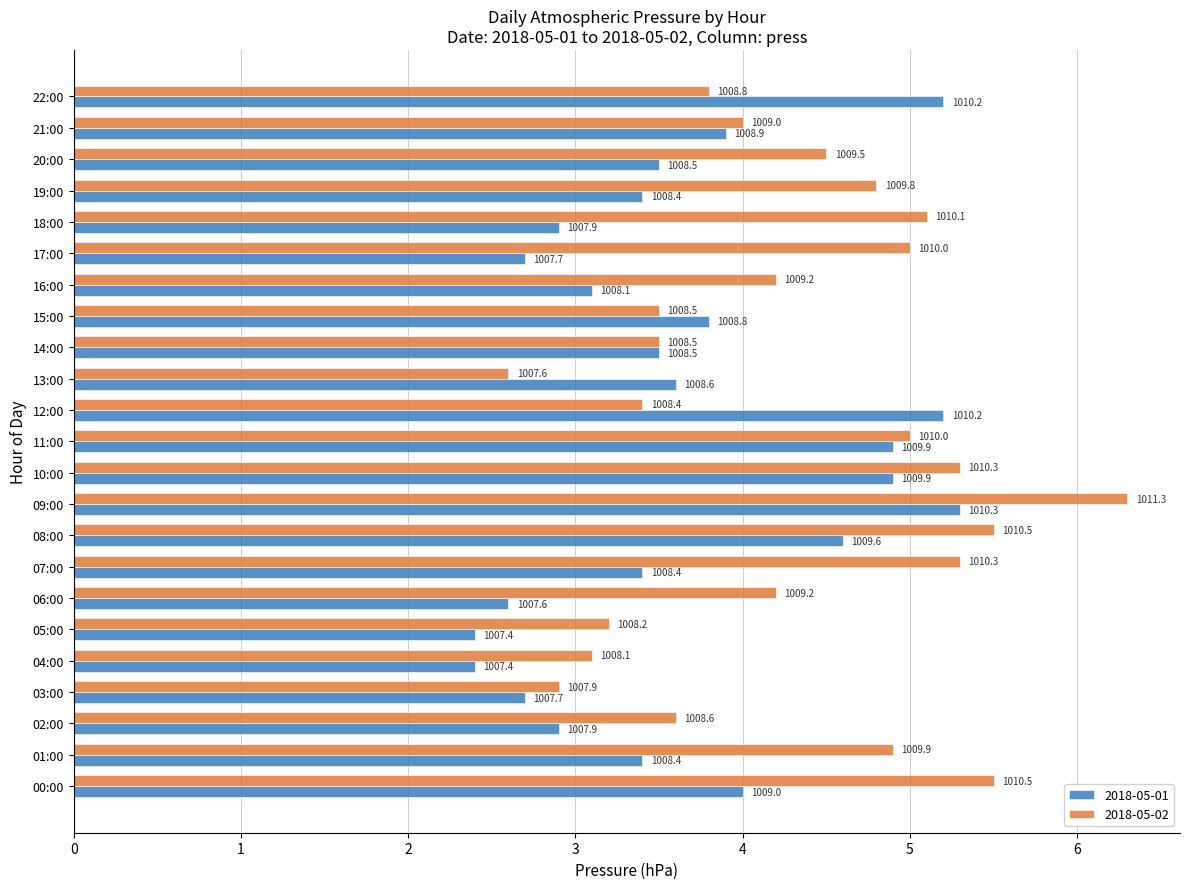

Reading right to left, list all the values displayed in this chart.

2018-05-01: 5.2	3.9	3.5	3.4	2.9	2.7	3.1	3.8	3.5	3.6	5.2	4.9	4.9	5.3	4.6	3.4	2.6	2.4	2.4	2.7	2.9	3.4	4.0
2018-05-02: 3.8	4.0	4.5	4.8	5.1	5.0	4.2	3.5	3.5	2.6	3.4	5.0	5.3	6.3	5.5	5.3	4.2	3.2	3.1	2.9	3.6	4.9	5.5